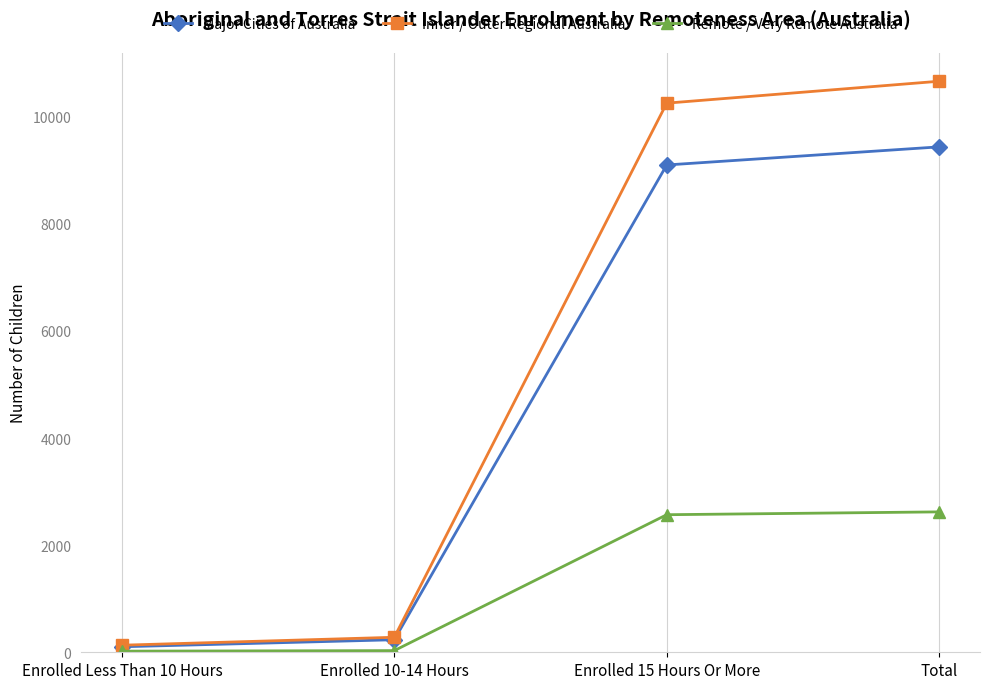

What is the label of the 4th point from the right?

Enrolled Less Than 10 Hours